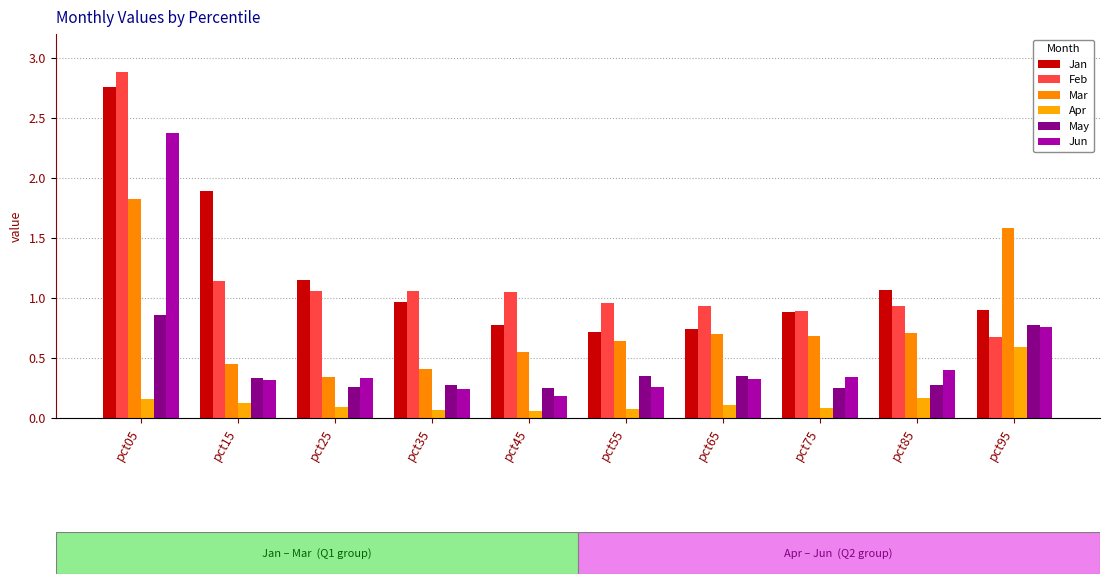

Is the value of Mar at pct95 greater than the value of Apr at pct35?

Yes